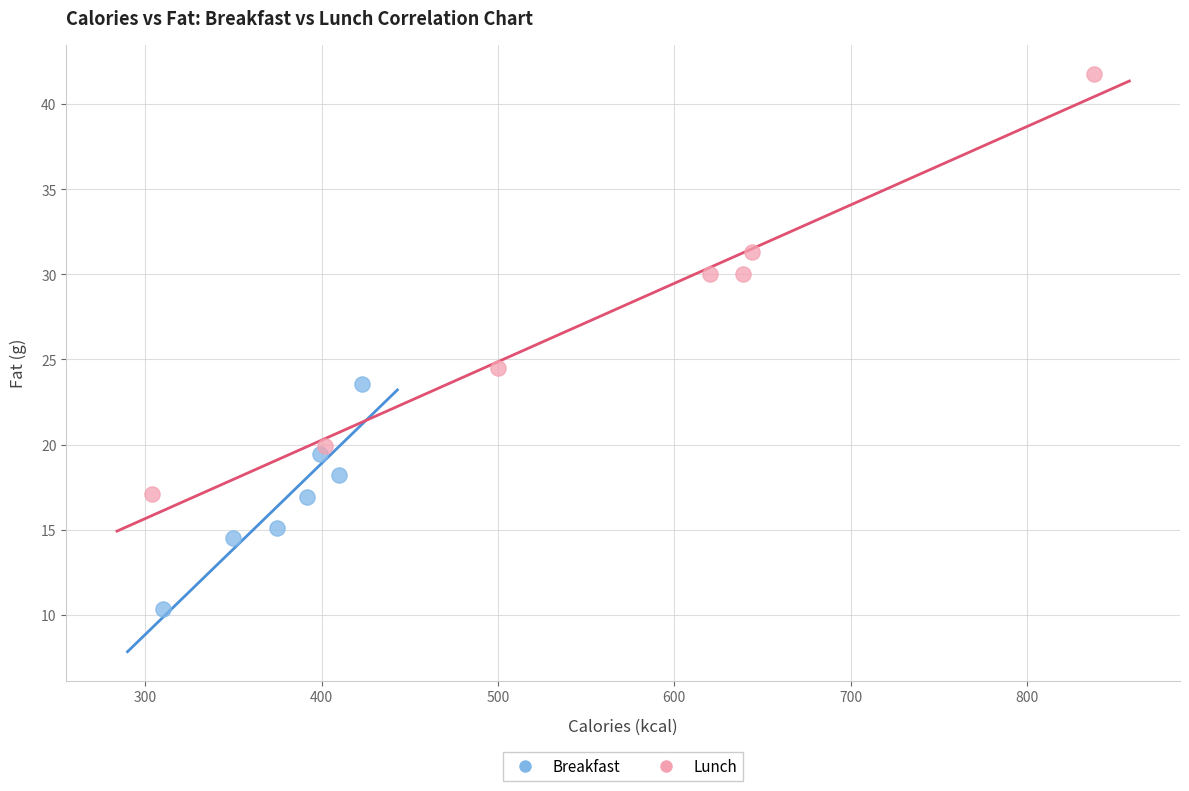

Which series contains the lowest Y value?

Breakfast